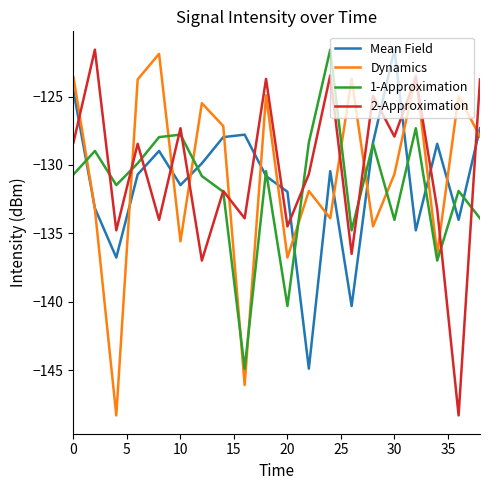

What is the highest value of the 1-Approximation series?

-121.6